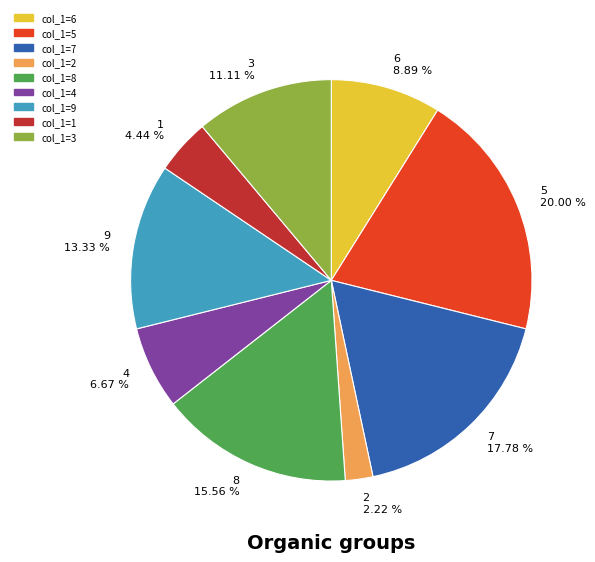

Between col_1=4 and col_1=8, which is larger?

col_1=8